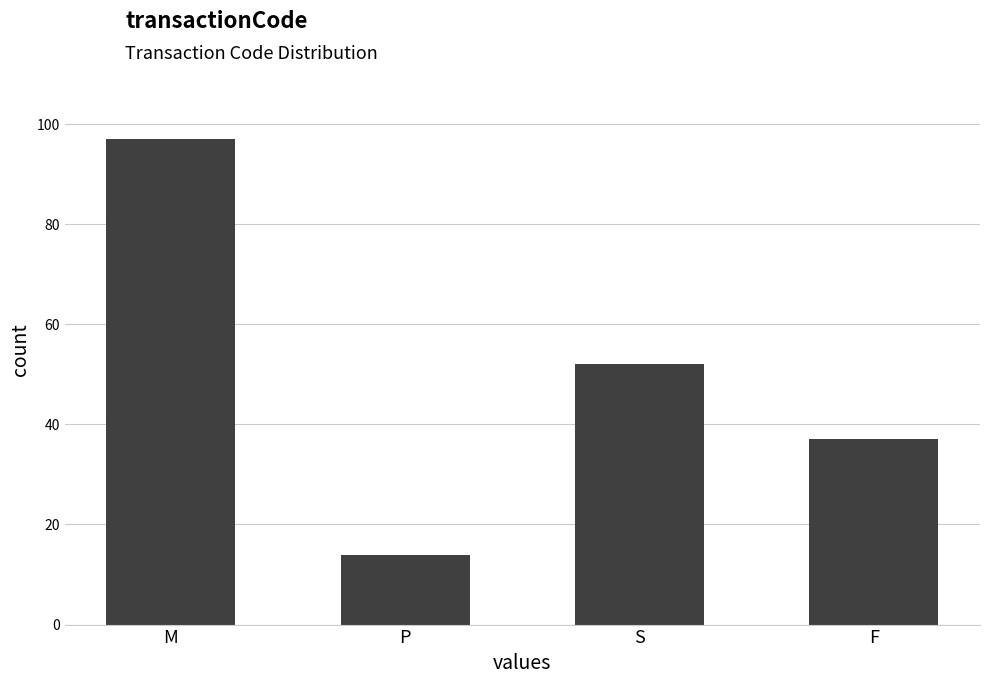

List the labels in order of value, largest first.

M, S, F, P